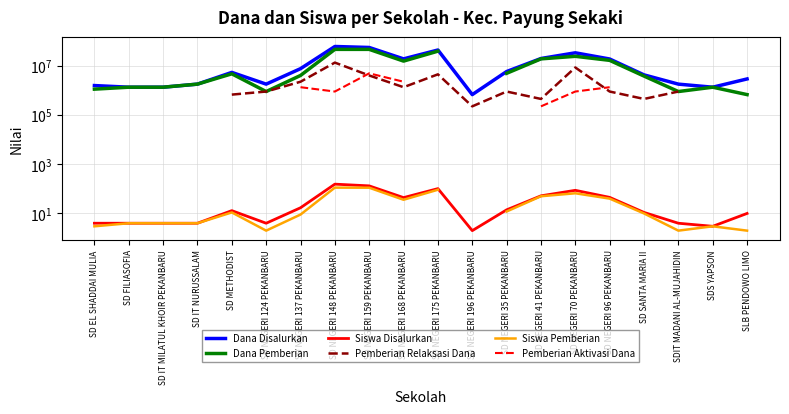

At which category does the chart reach its peak across all series?

SD NEGERI 148 PEKANBARU